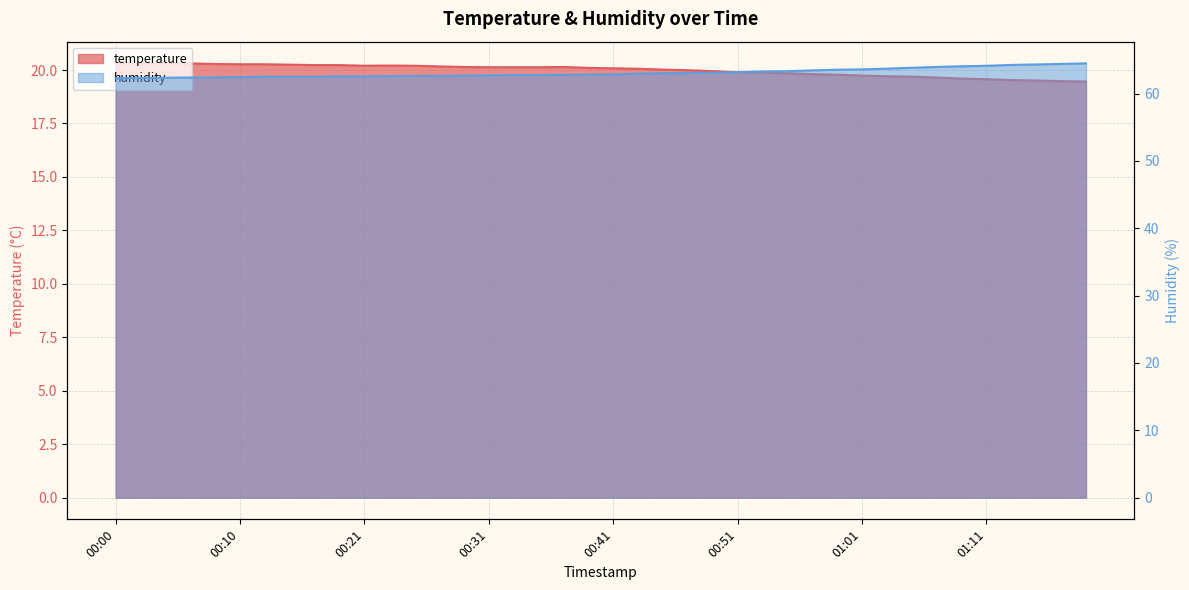

Reading right to left, extract all data points from this chart.

temperature: 19.5	19.5	19.5	19.5	19.6	19.6	19.6	19.7	19.7	19.7	19.8	19.8	19.9	19.9	19.9	19.9	20.0	20.0	20.1	20.1	20.1	20.1	20.1	20.1	20.1	20.1	20.2	20.2	20.2	20.2	20.2	20.2	20.2	20.3	20.3	20.3	20.3	20.3	20.3	20.3
humidity: 64.5	64.4	64.3	64.3	64.1	64.1	64.0	63.8	63.7	63.6	63.5	63.5	63.3	63.3	63.2	63.1	63.1	63.0	63.0	62.9	62.8	62.8	62.8	62.7	62.7	62.7	62.6	62.6	62.6	62.5	62.6	62.5	62.5	62.5	62.5	62.4	62.4	62.4	62.3	62.3